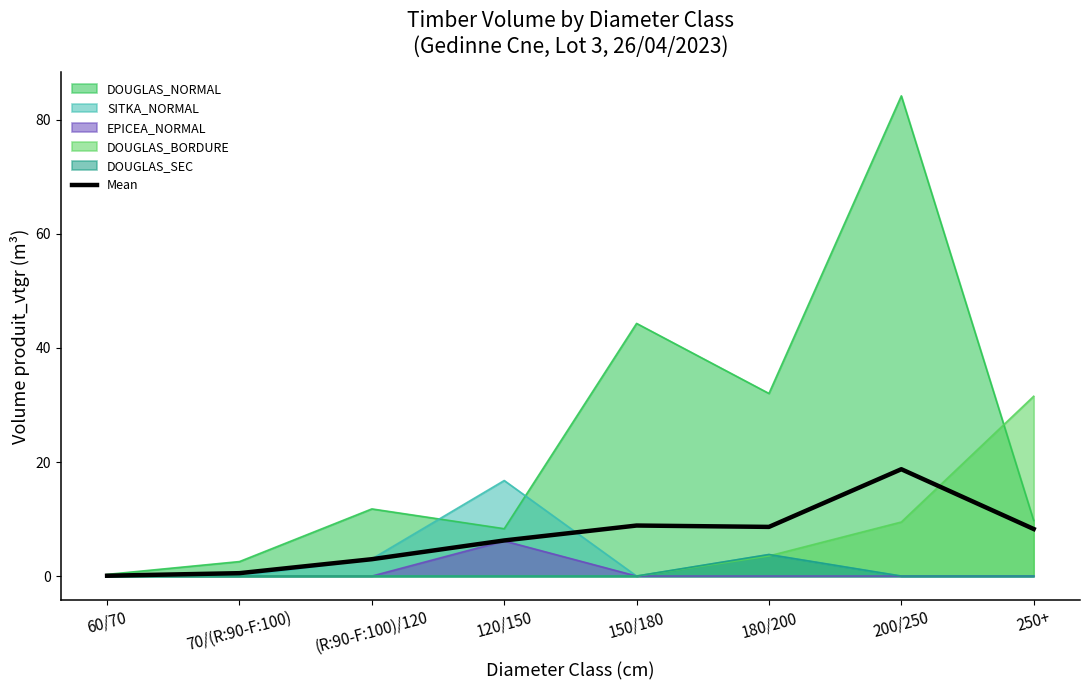

The value of Mean at 120/150 is 6.2. True or false?

True